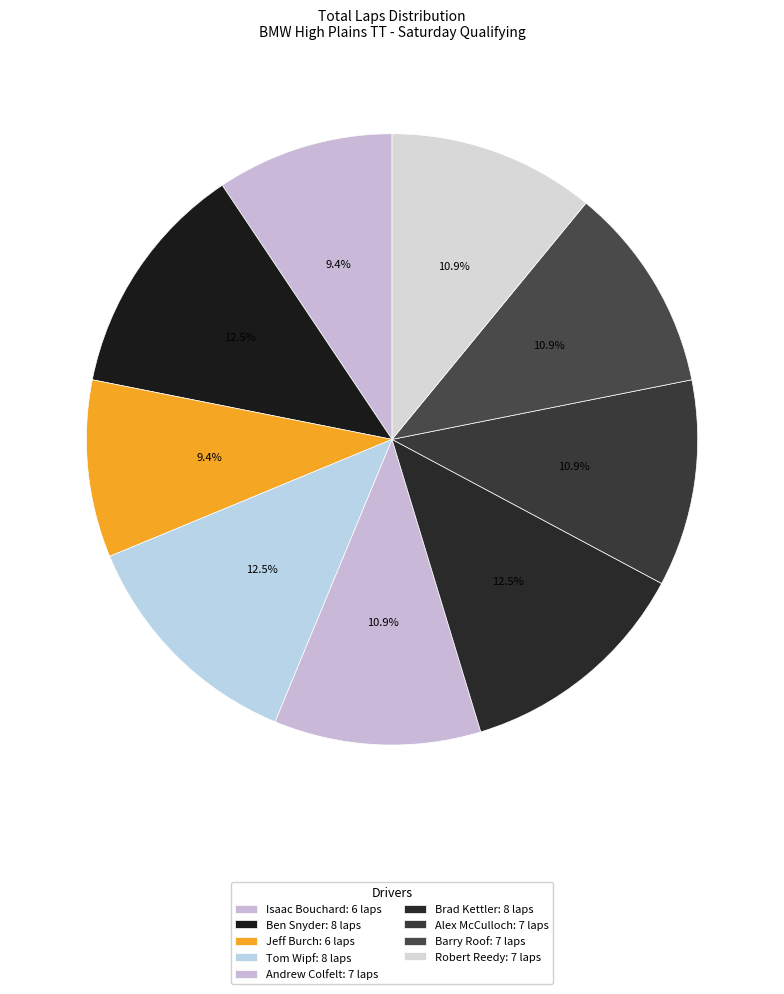

Count the number of slices in the pie.

9